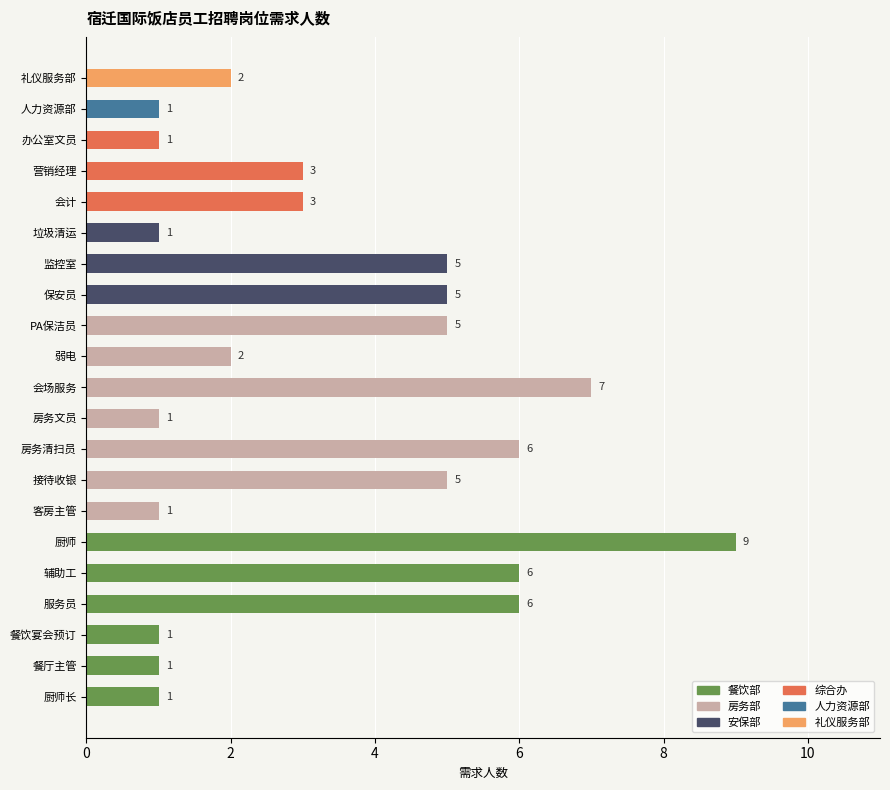

Reading bottom to top, transcribe all the data shown in this chart.

厨师长=1	餐厅主管=1	餐饮宴会预订=1	服务员=6	辅助工=6	厨师=9	客房主管=1	接待收银=5	房务清扫员=6	房务文员=1	会场服务=7	弱电=2	PA保洁员=5	保安员=5	监控室=5	垃圾清运=1	会计=3	营销经理=3	办公室文员=1	人力资源部=1	礼仪服务部=2